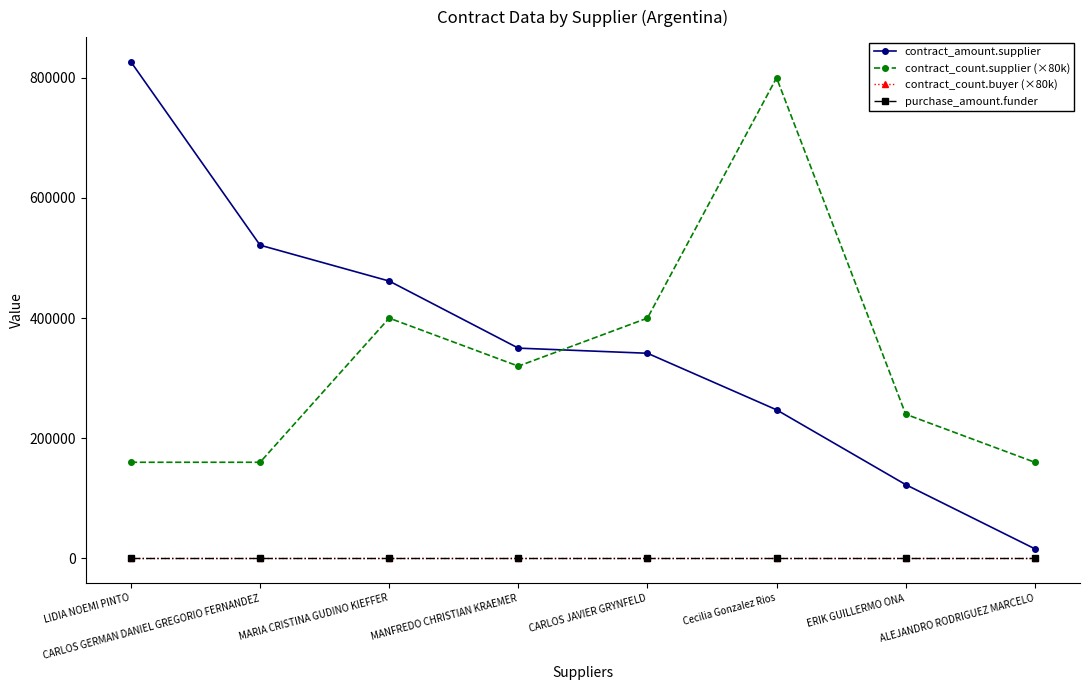

Is this an area chart (filled region under the line)?

No